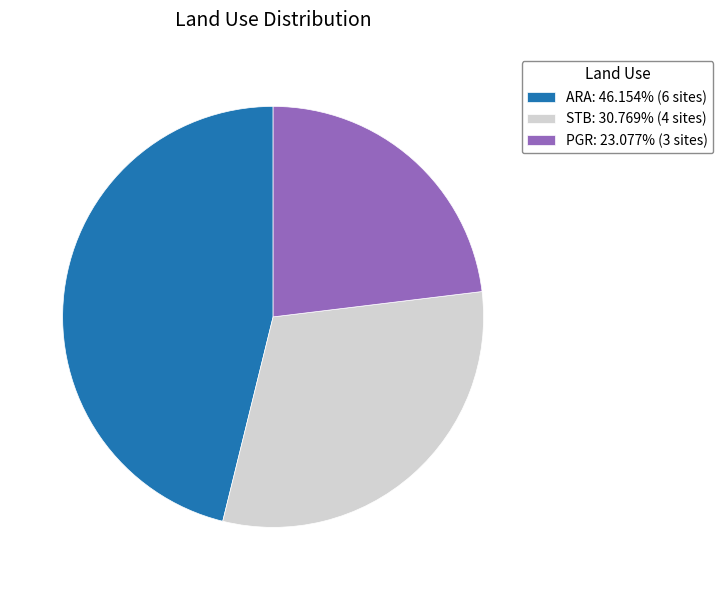

How many slices are in this pie chart?

3